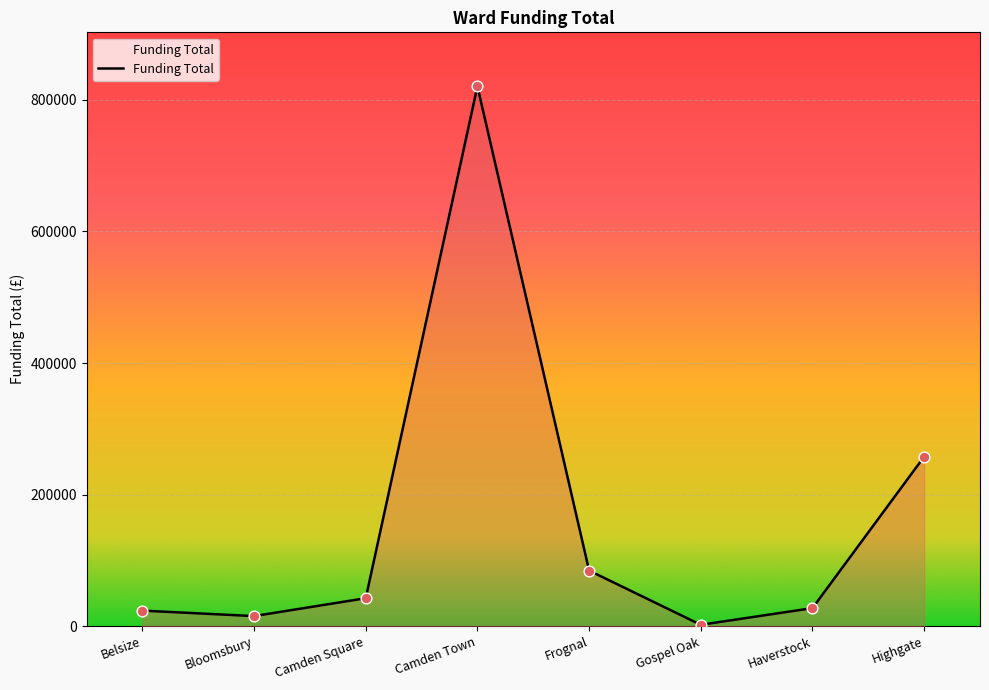

Which has a higher value, Highgate or Gospel Oak?

Highgate